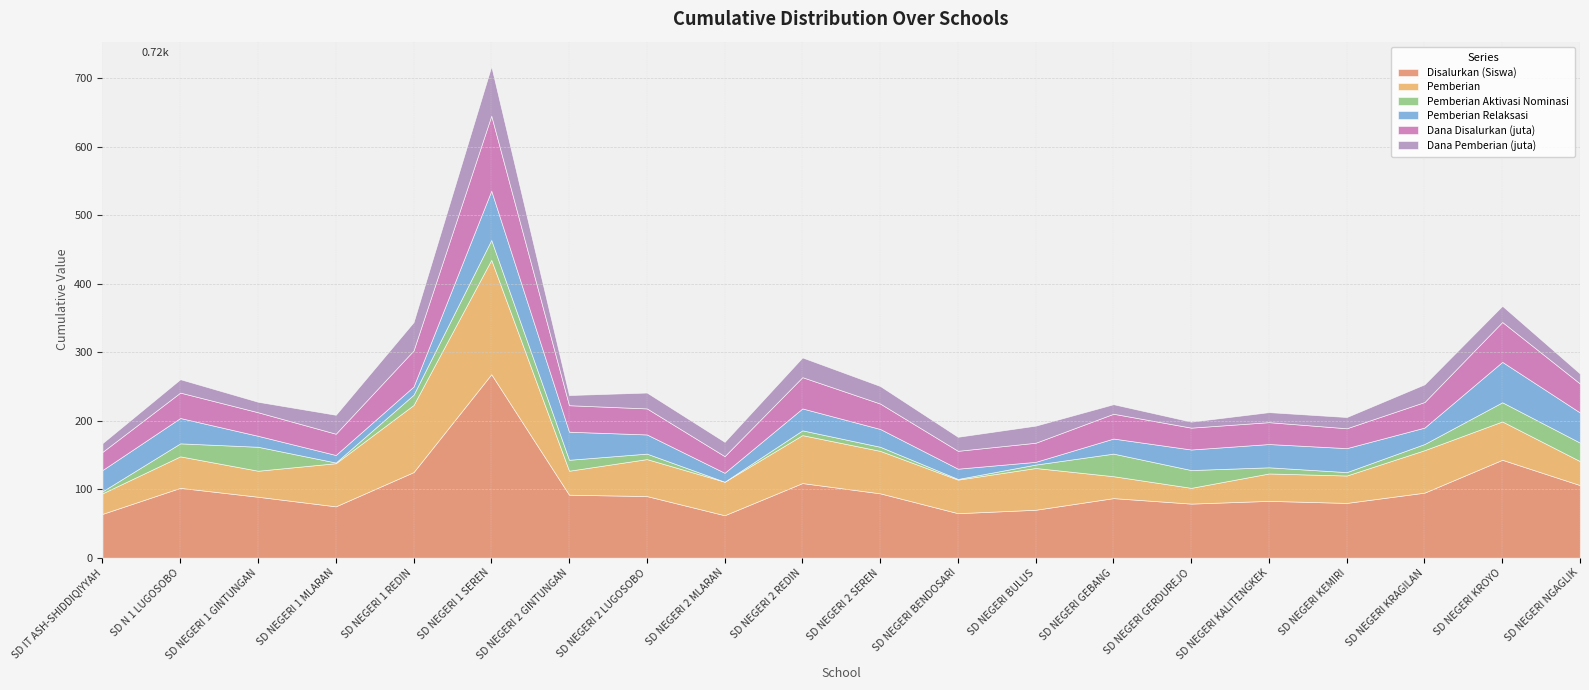

Where is the first local maximum for Dana Pemberian (juta)?

SD N 1 LUGOSOBO